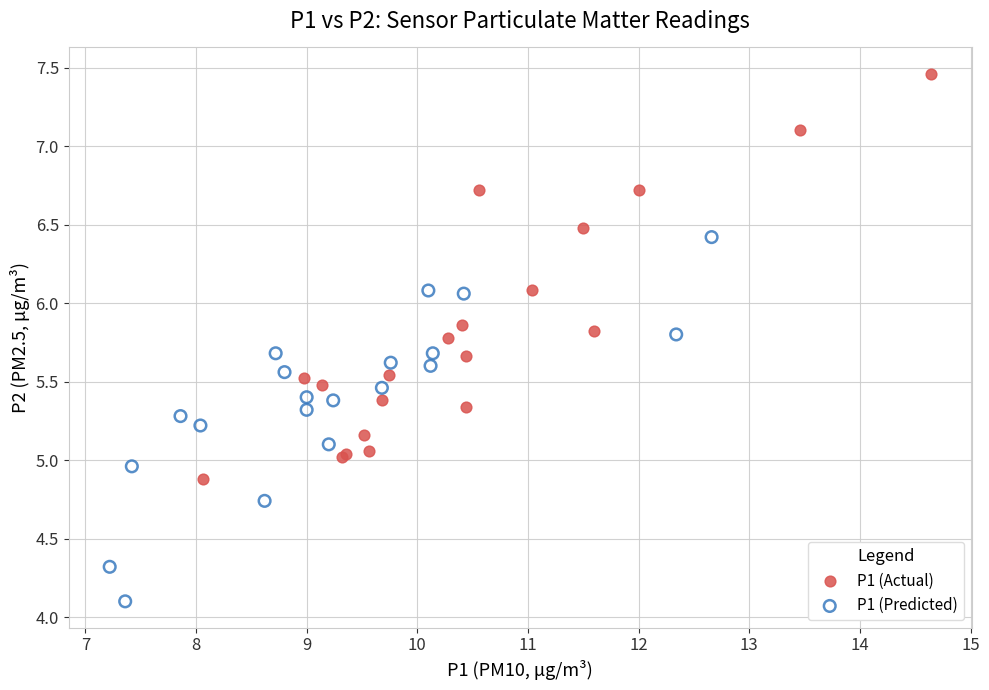

Which series contains the highest Y value?

P1 (Actual)